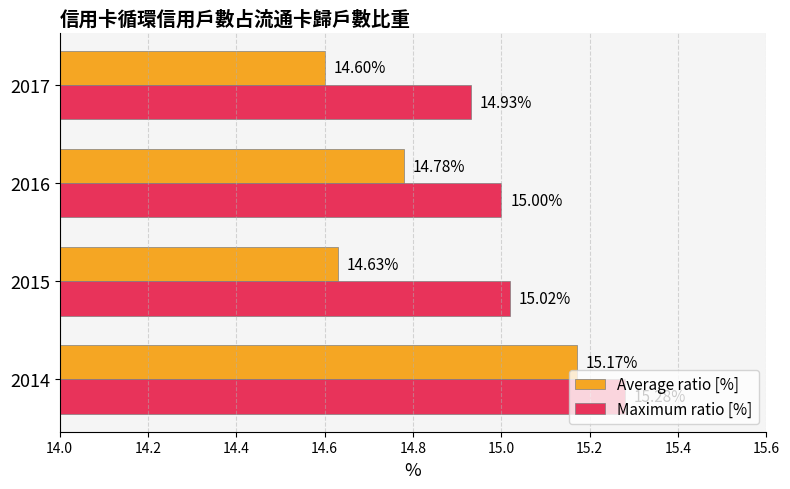

Rank the series by their maximum value, from lowest to highest.

Average ratio [%], Maximum ratio [%]